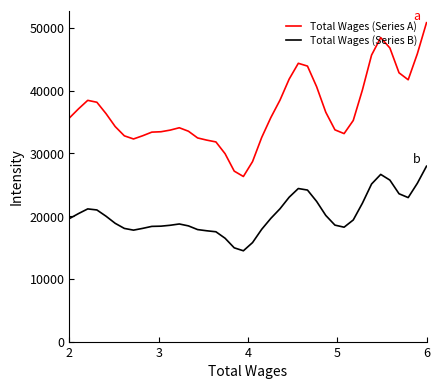

What is the difference between the maximum and minimum values in the Total Wages (Series B) series?

13483.9